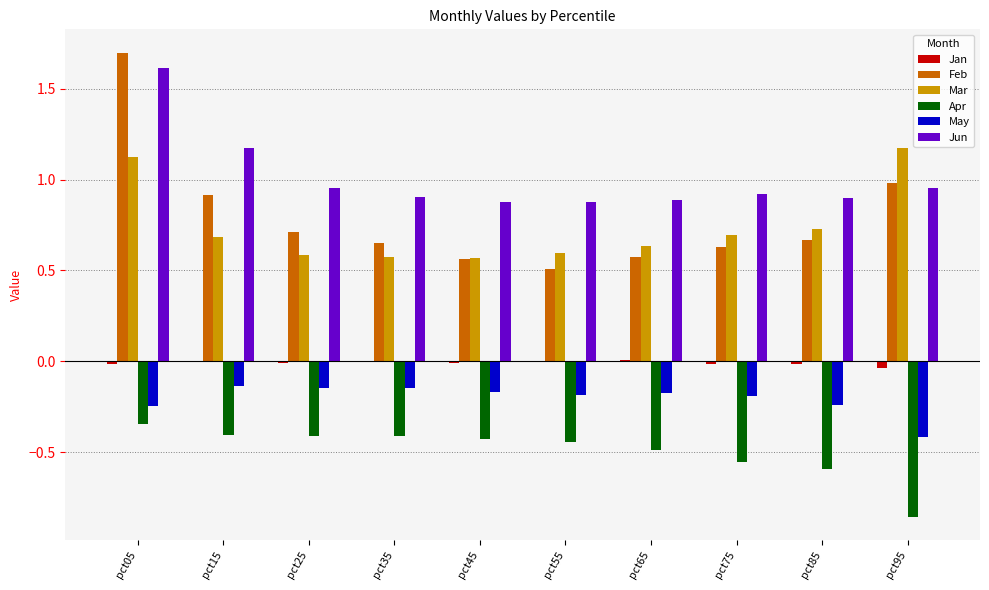

Is it true that Jan equals 0.0 at pct35?

True